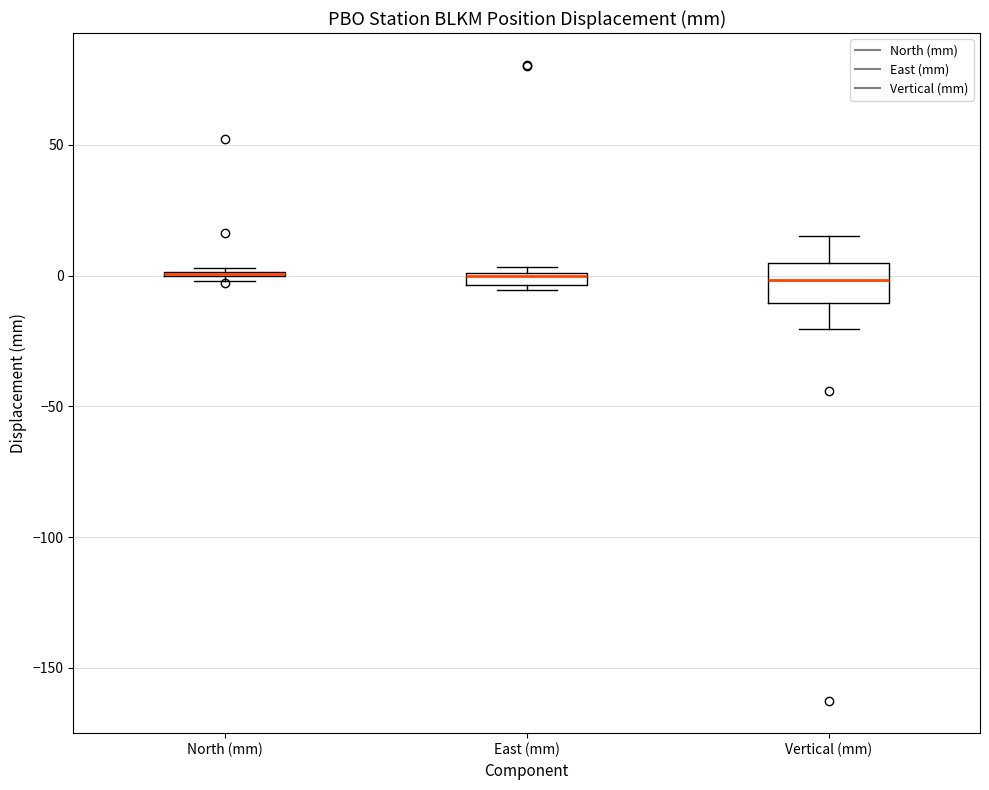

Which box is the tallest, from its lower edge to its upper edge?

Vertical (mm)